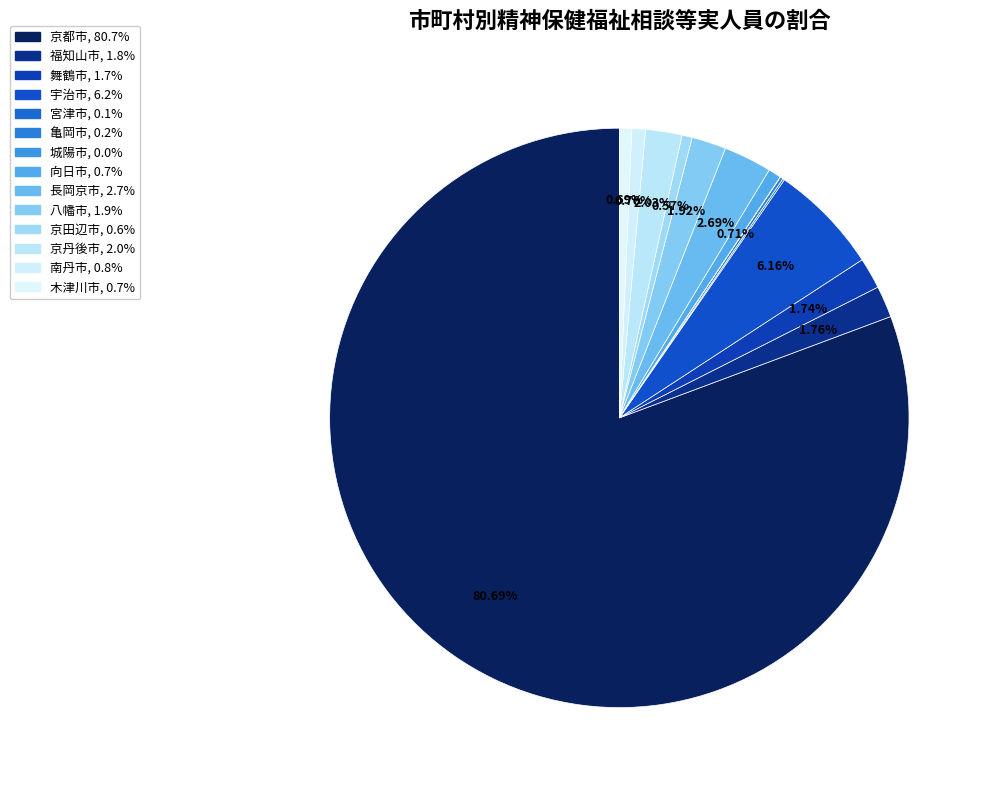

What percentage is the 京田辺市 slice, to the nearest percent?

1%